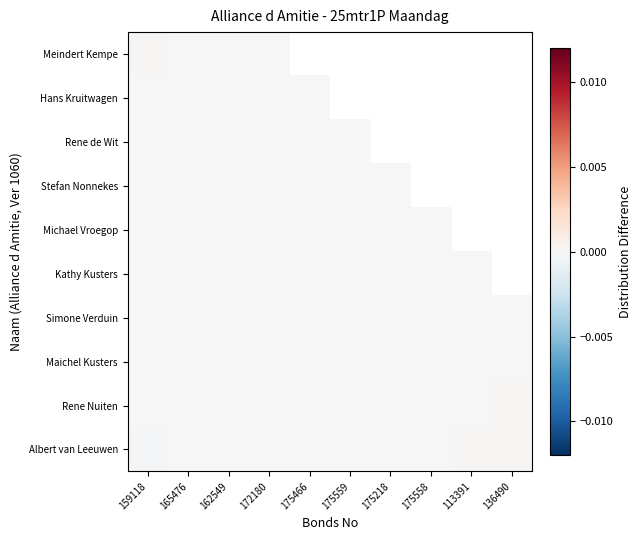

Rank the series by their maximum value, from highest to lowest.

Albert van Leeuwen, Rene Nuiten, Meindert Kempe, Maichel Kusters, Hans Kruitwagen, Rene de Wit, Simone Verduin, Stefan Nonnekes, Kathy Kusters, Michael Vroegop